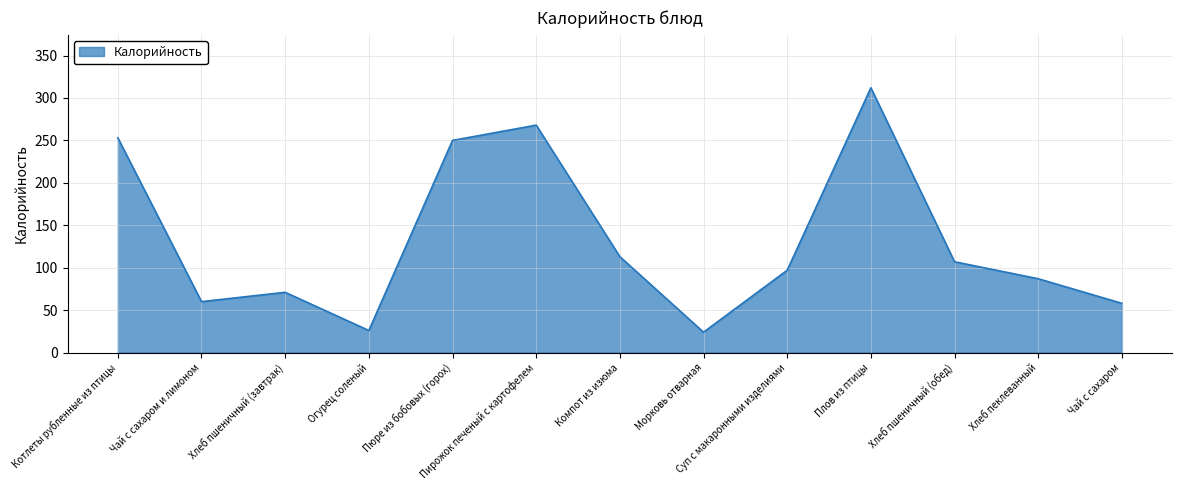

Reading right to left, what are all the values shown in this chart?

Чай с сахаром=58	Хлеб пеклеванный=87	Хлеб пшеничный (обед)=107	Плов из птицы=312	Суп с макаронными изделиями=97	Морковь отварная=24	Компот из изюма=113	Пирожок печеный с картофелем=268	Пюре из бобовых (горох)=250	Огурец соленый=26	Хлеб пшеничный (завтрак)=71	Чай с сахаром и лимоном=60	Котлеты рубленные из птицы=253